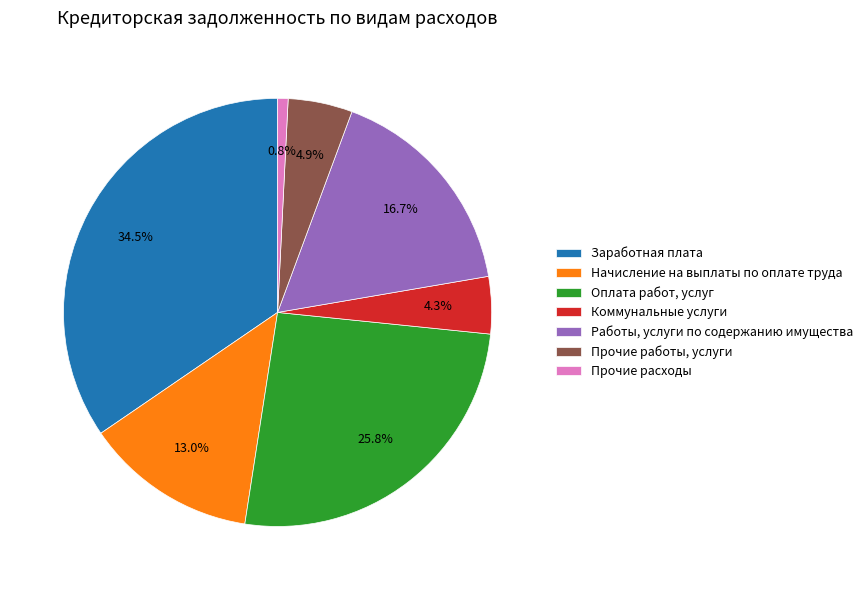

What is the largest slice in the pie chart?

Заработная плата